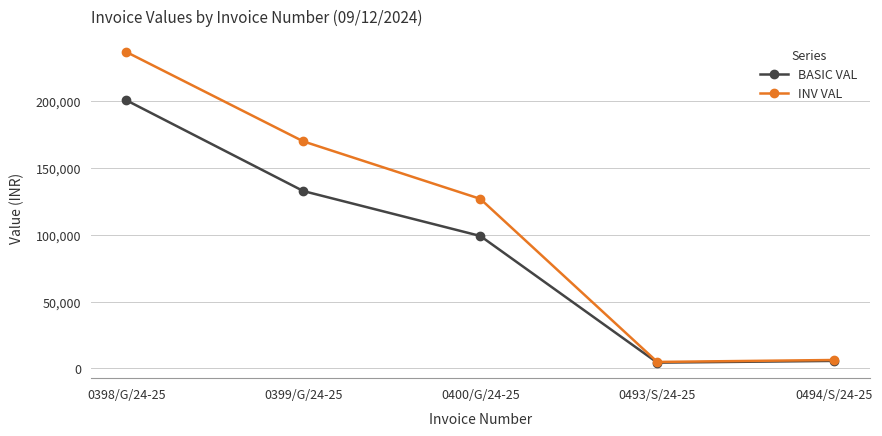

What is the label of the 5th point from the left?

0494/S/24-25